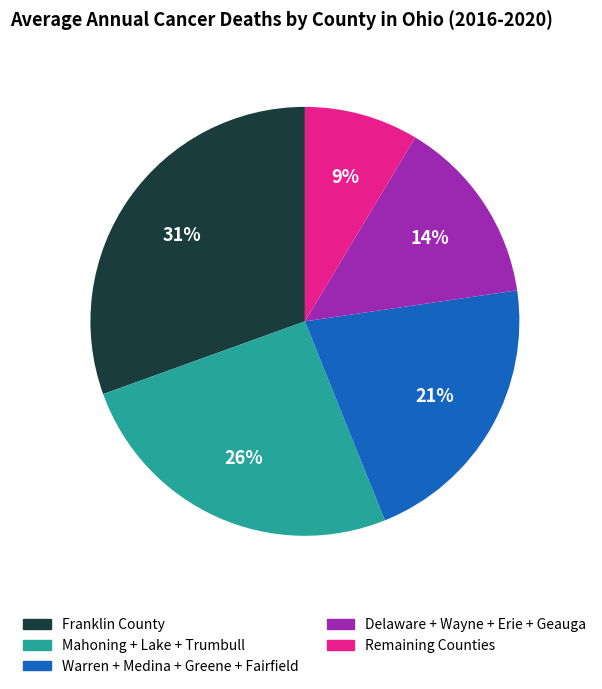

Does any single category account for the majority?

No